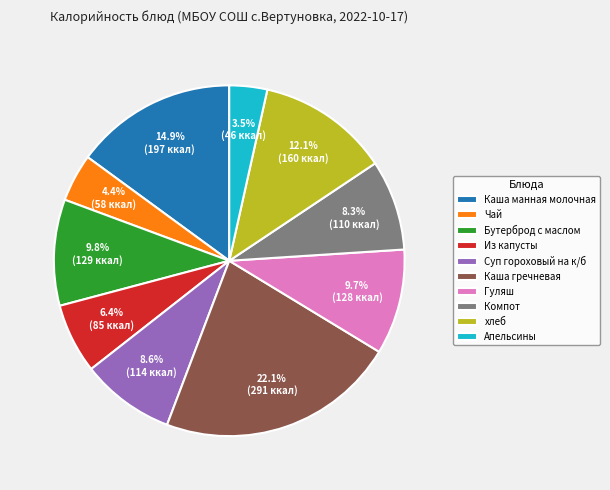

Combined, do хлеб and Суп гороховый на к/б account for over 50%?

No